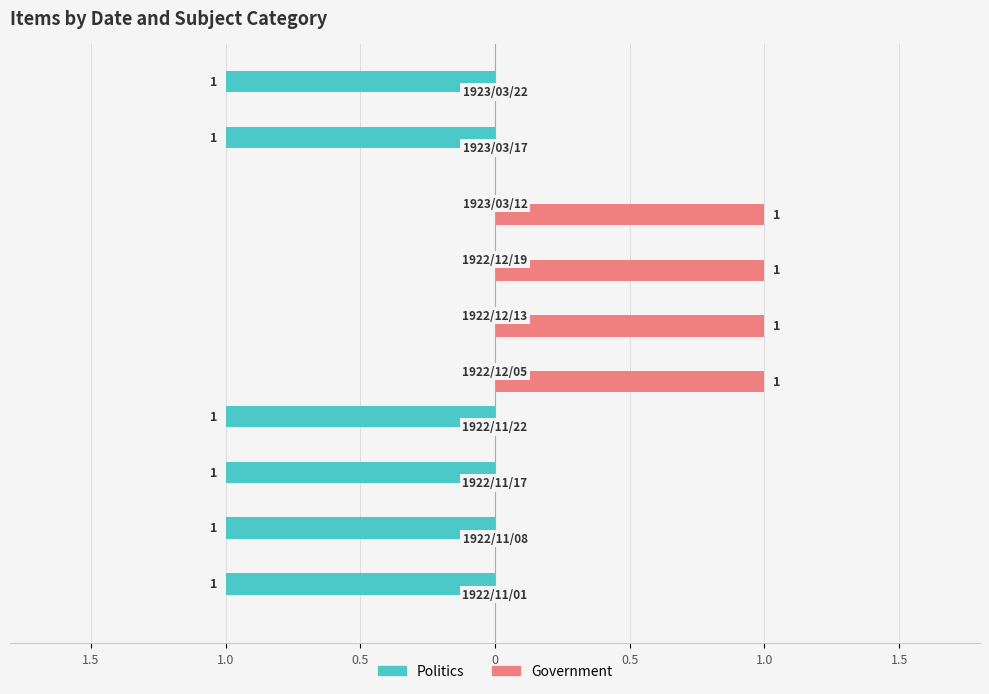

What are all the series names shown in the legend?

Politics, Government